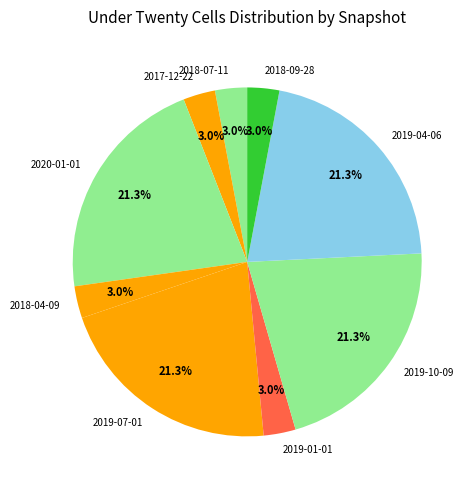

What percentage is the 2018-04-09 slice, to the nearest percent?

3%